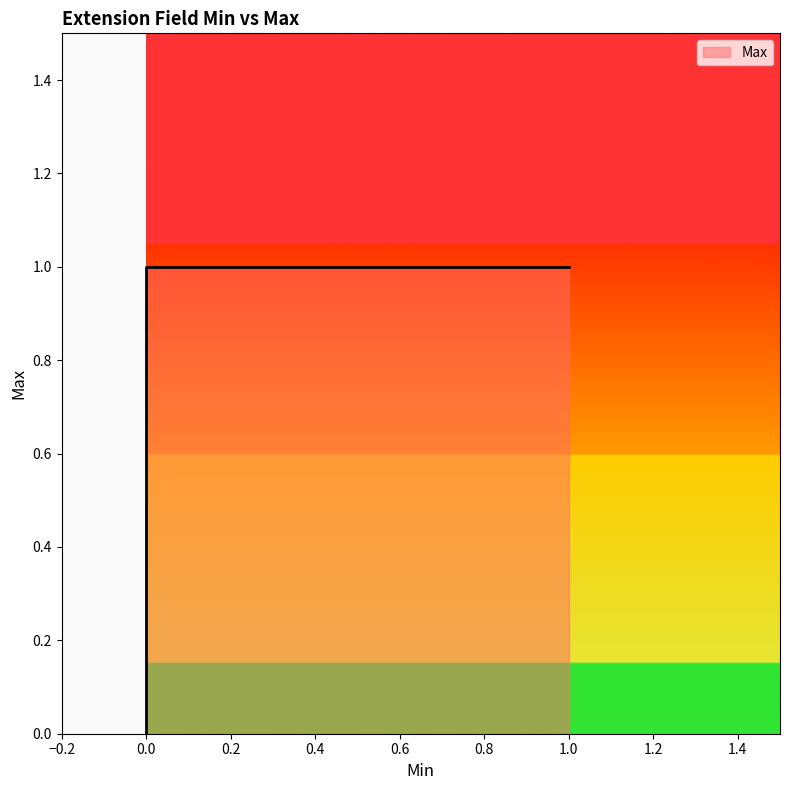

How many categories are shown in the chart?

5